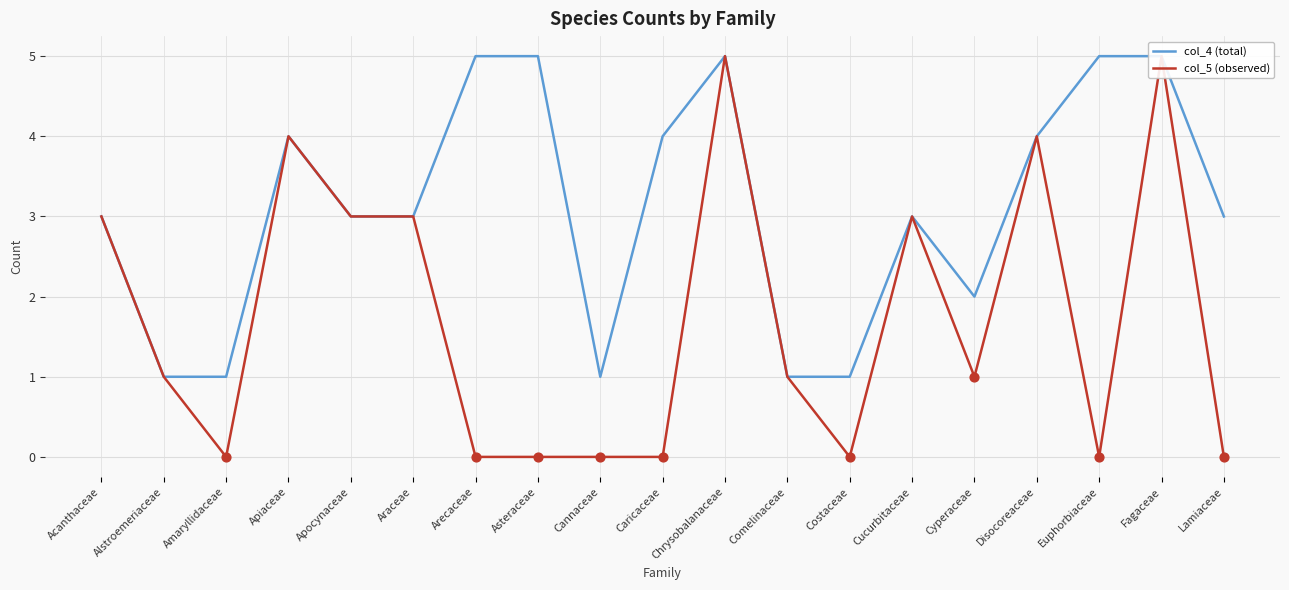

Which series contains the lowest Y value?

col_5 (observed)